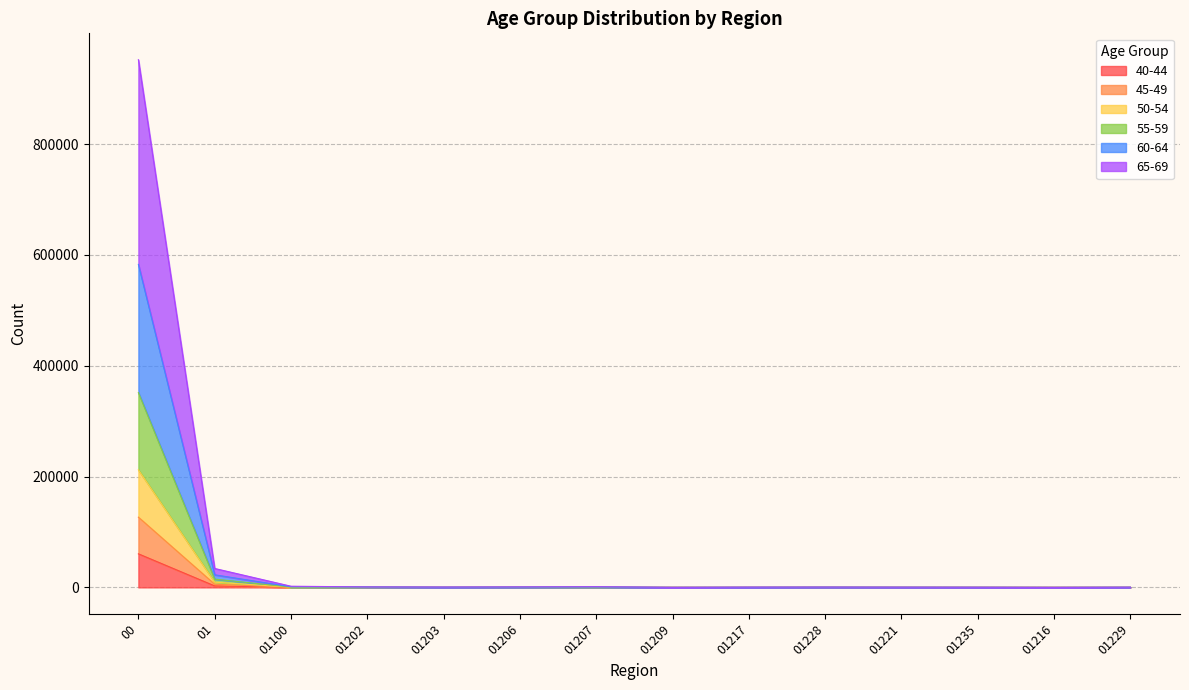

At 01202, list the series in order from smallest to largest.

40-44, 45-49, 50-54, 65-69, 55-59, 60-64